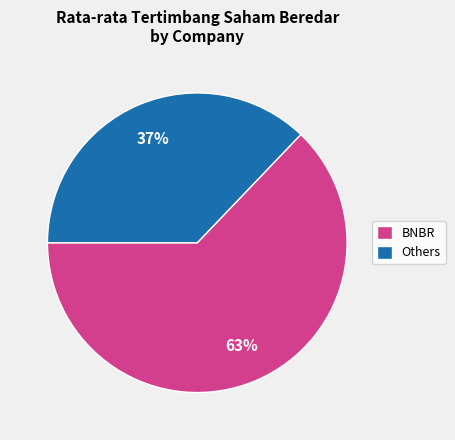

To the nearest percent, what is the difference between the Others and BNBR slice percentages?

26%